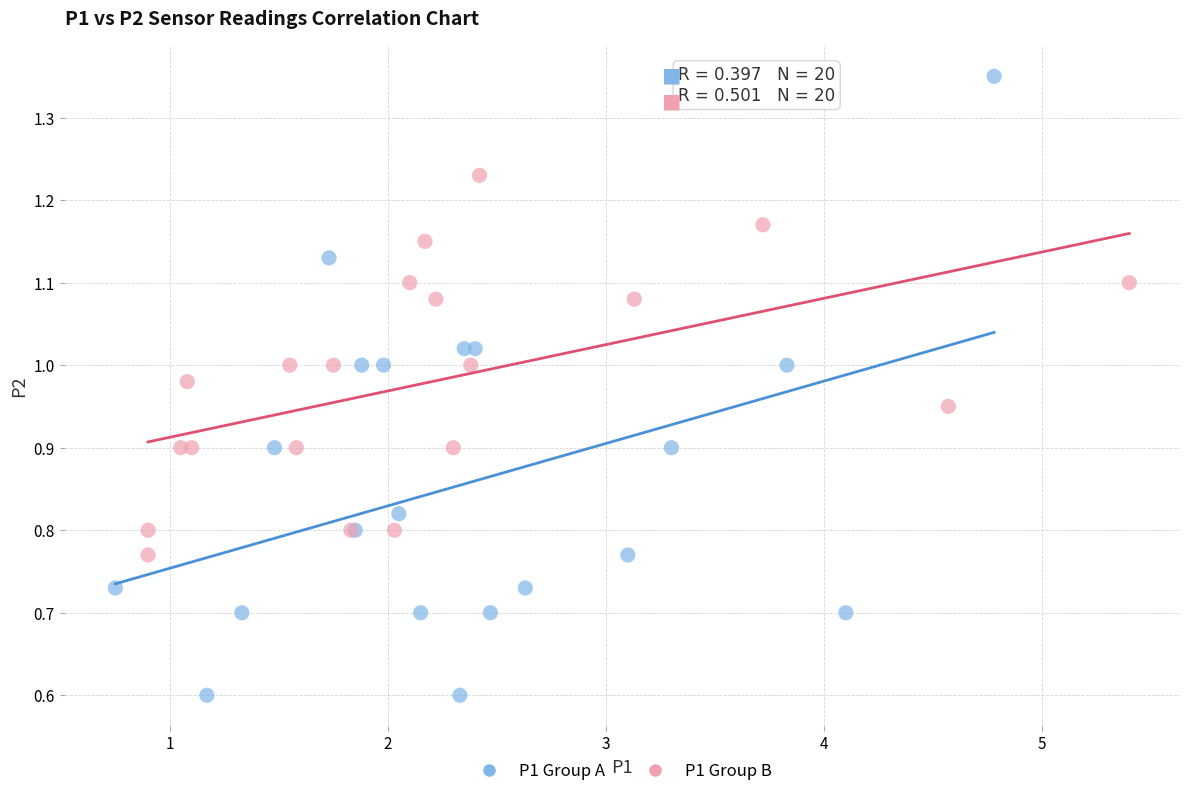

Which series reaches the maximum Y coordinate?

P1 Group A